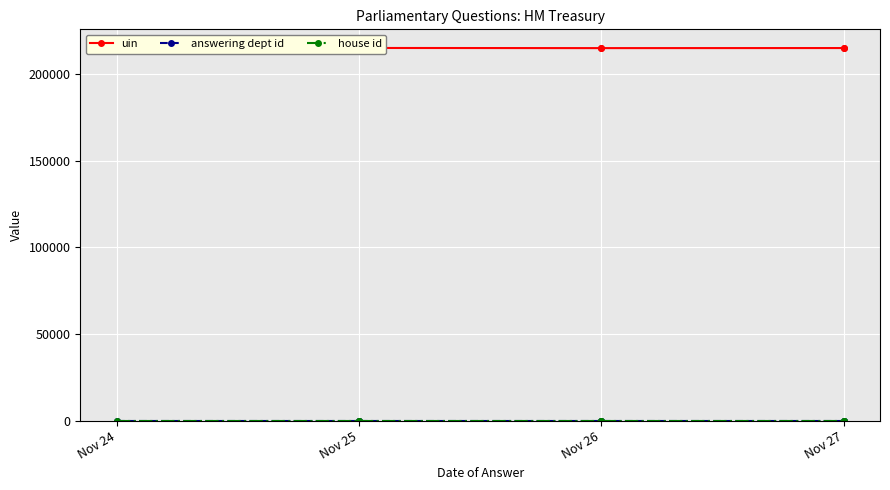

The value of house id at Nov 24 is 1. True or false?

False